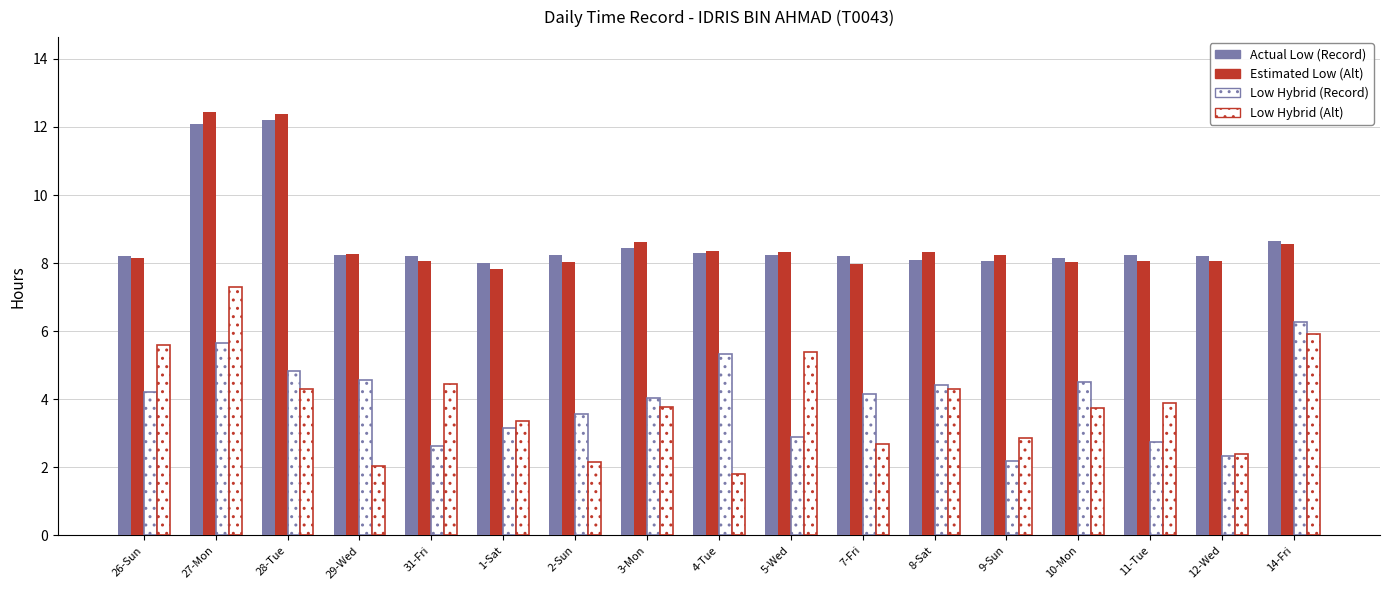

Does the chart contain stacked bars?

No